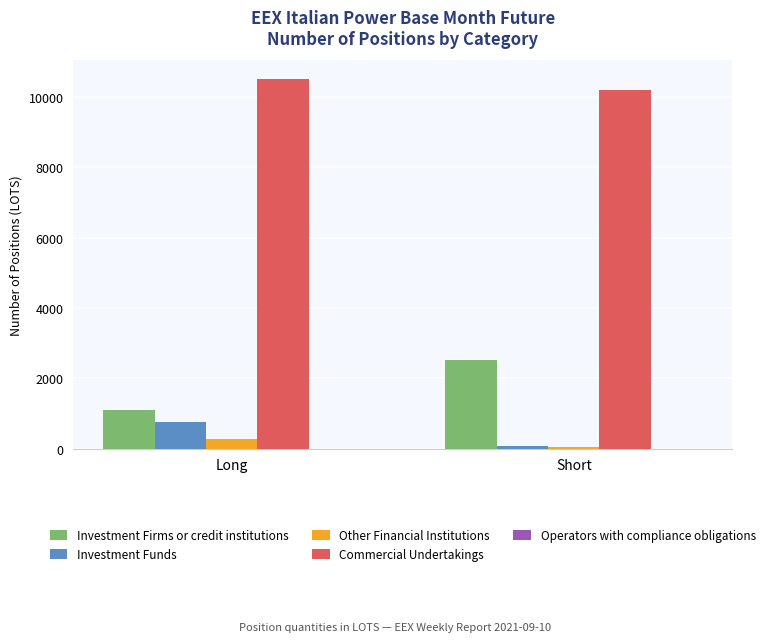

What is the value of the Investment Funds bar at the 2nd from the left?

64.0